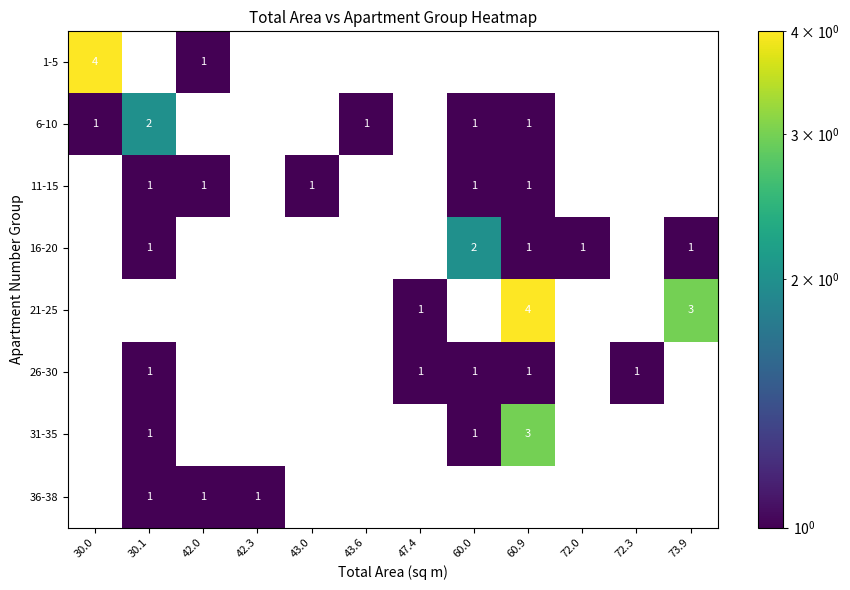

Is it true that 31-35 equals 0 at 60.0?

False